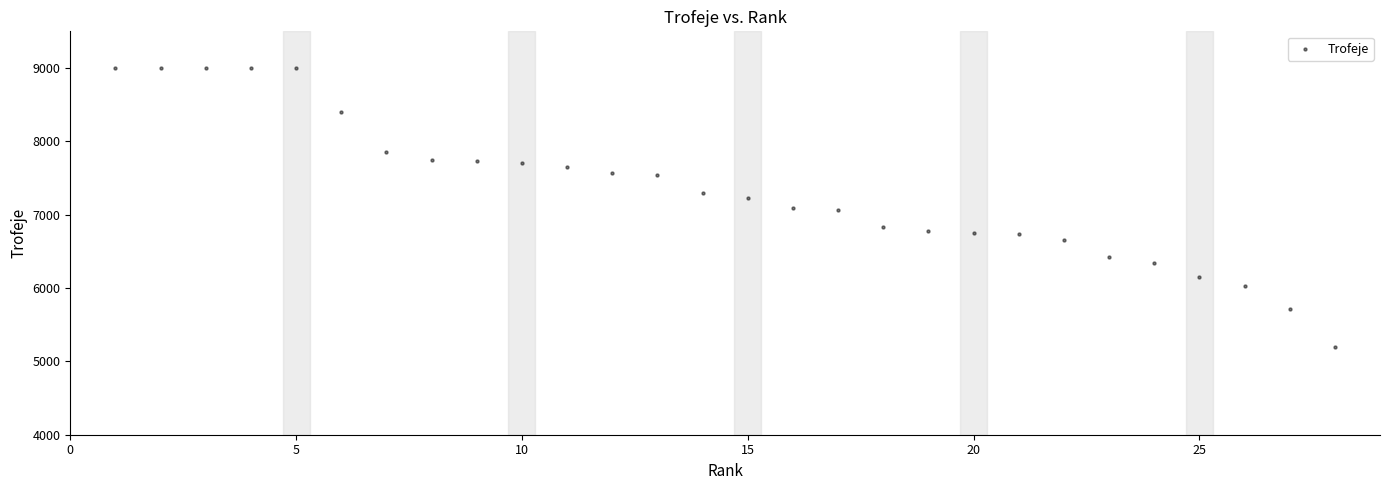

What is the range of X values (max minus min)?

27